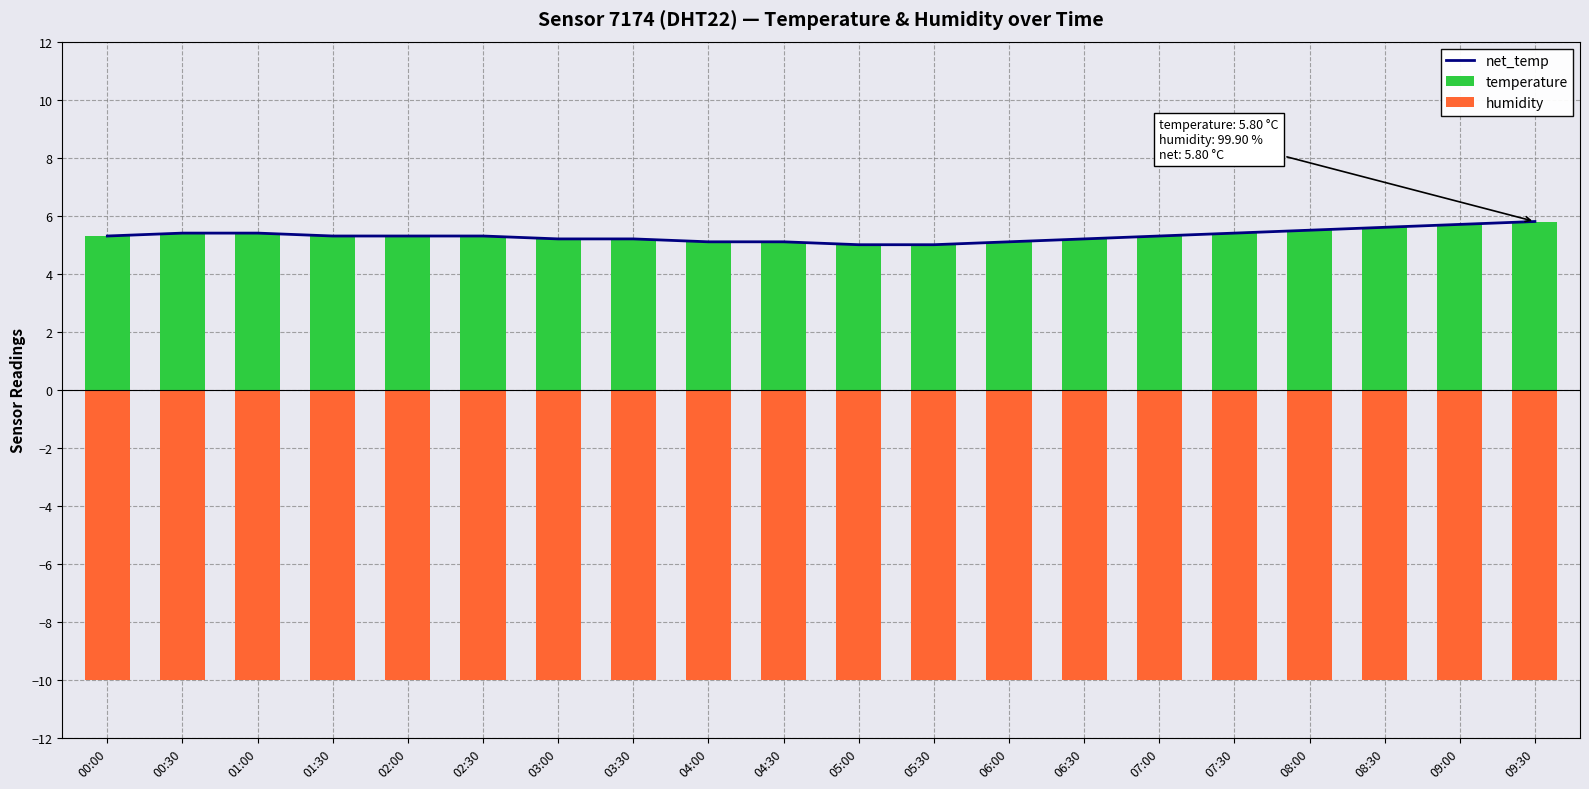

What is the difference between the maximum and minimum values in the net_temp series?

0.8